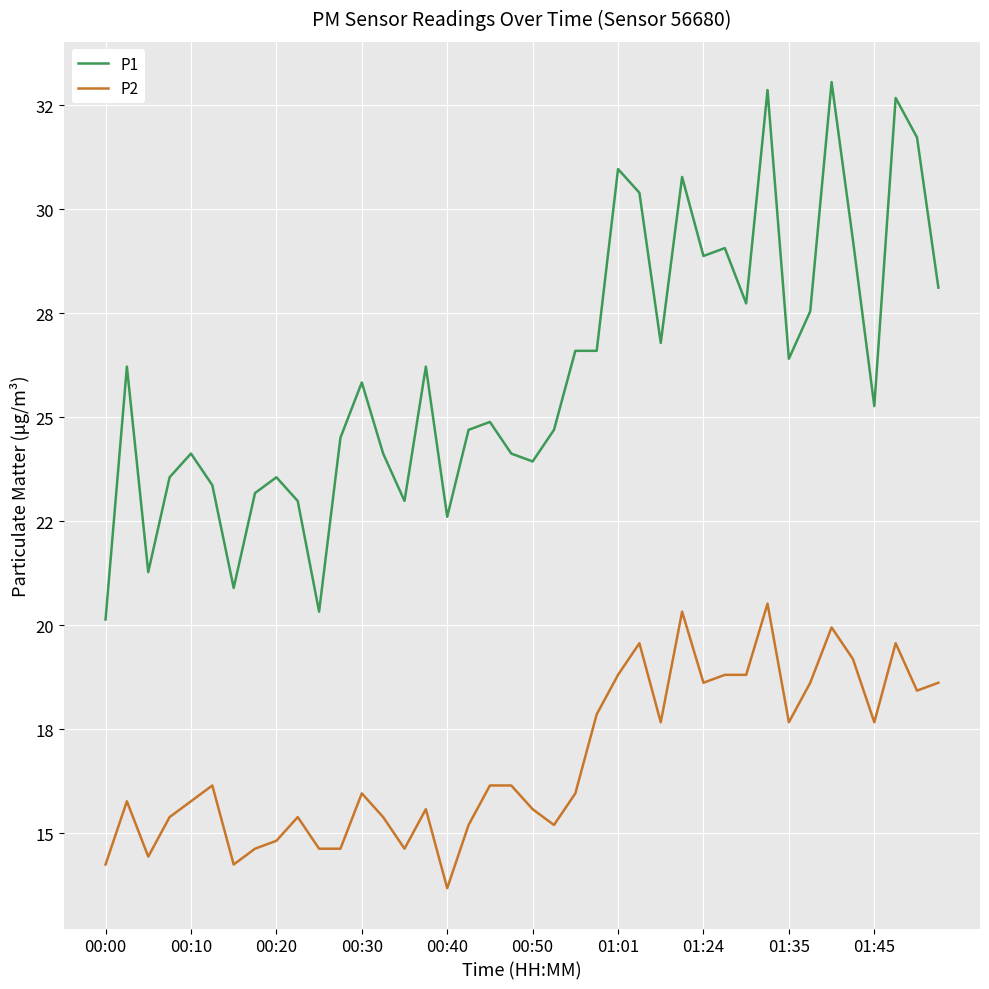

How many interior local valleys does the P1 series have?

11